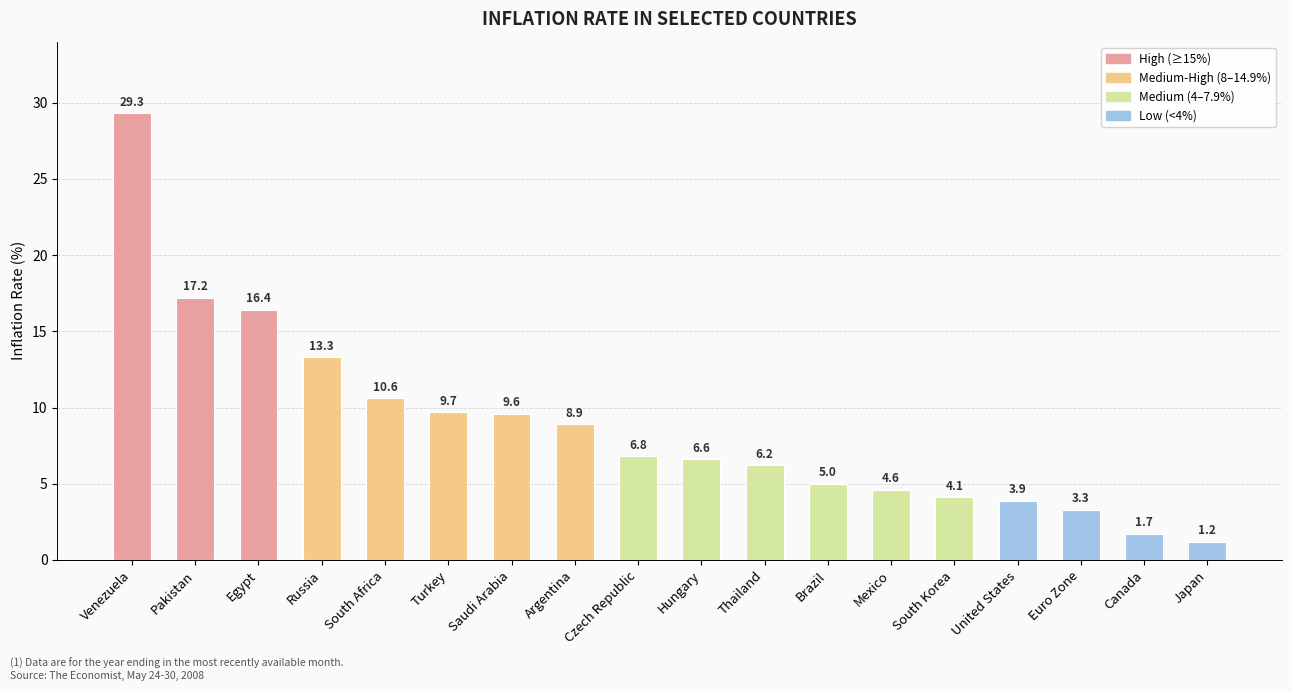

Are the bars horizontal?

No